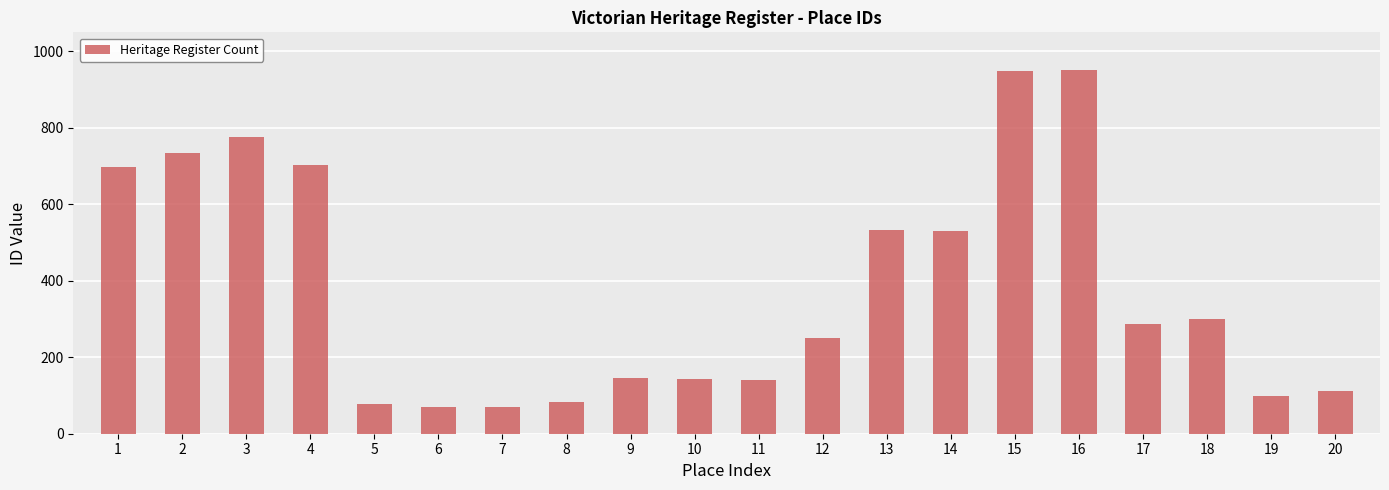

Does the chart contain stacked bars?

No